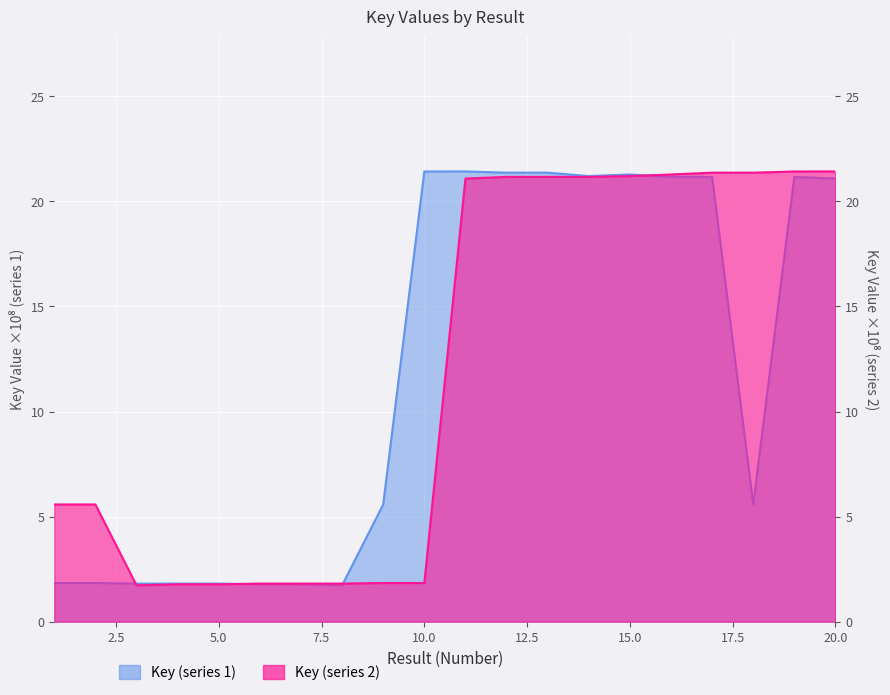

Count the number of categories in the chart.

20